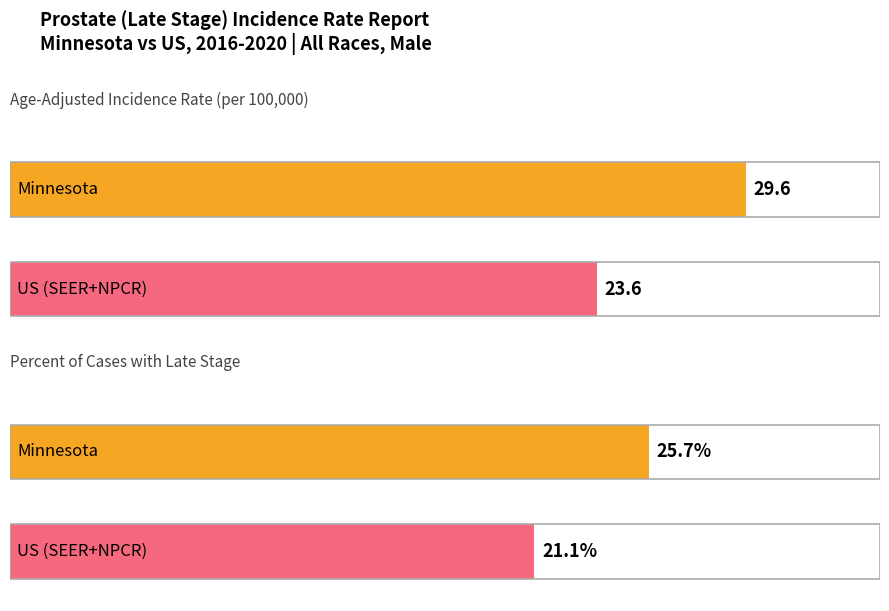

What is the value of the Age-Adjusted Incidence Rate bar at the 2nd from the left?

23.6